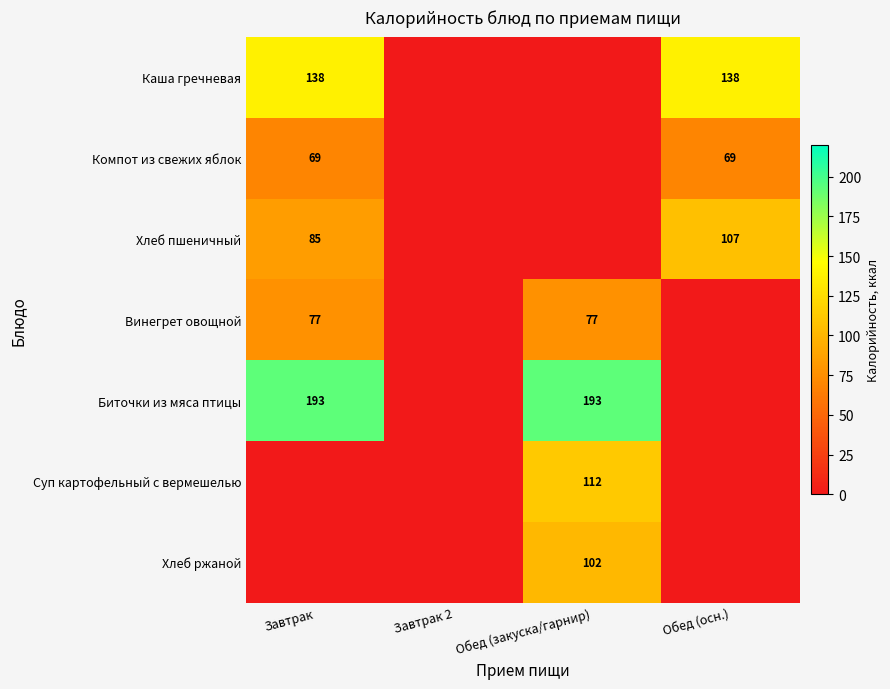

How many values in Хлеб пшеничный are above zero?

2